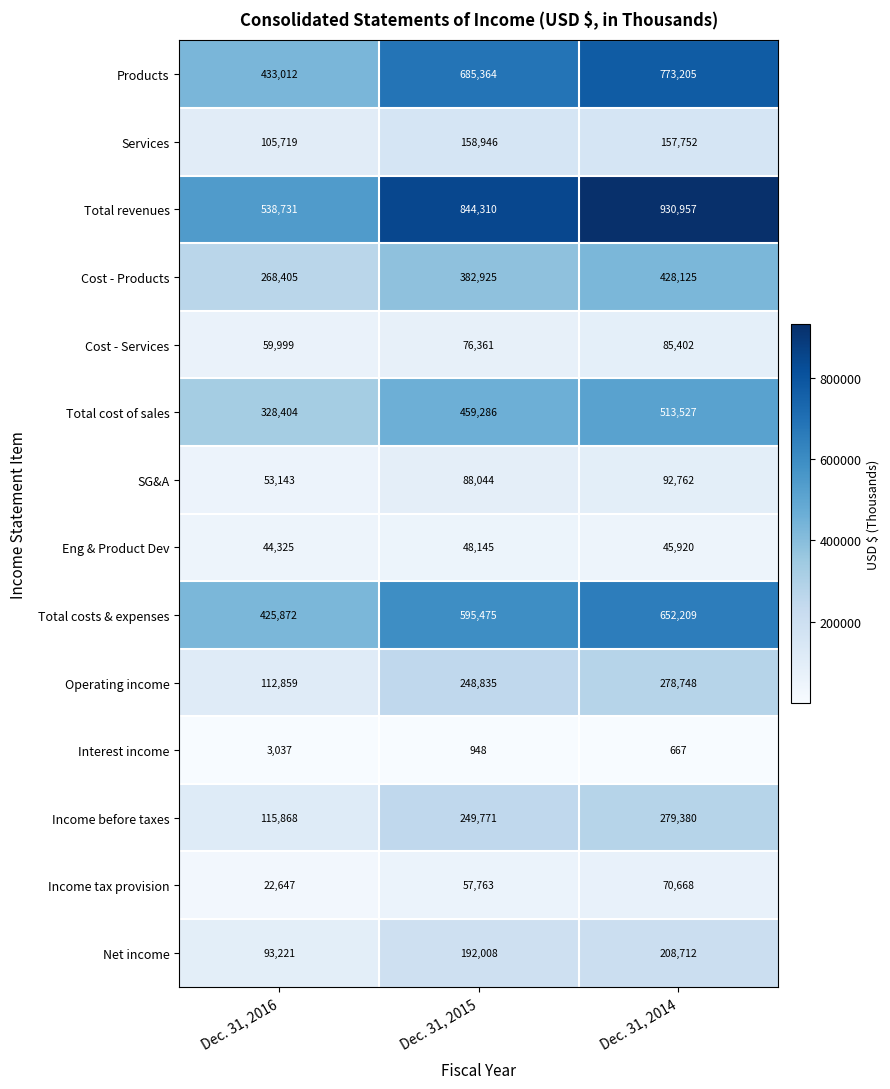

The value of Total costs & expenses at Dec. 31, 2016 is 117262. True or false?

False